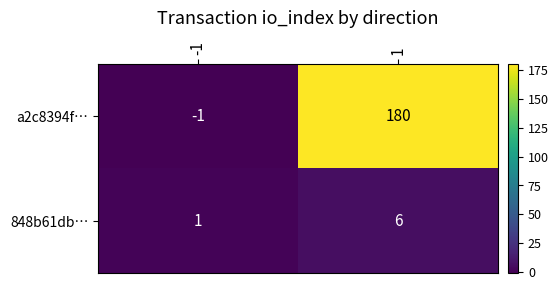

What is the sum of all a2c8394f… values?

179